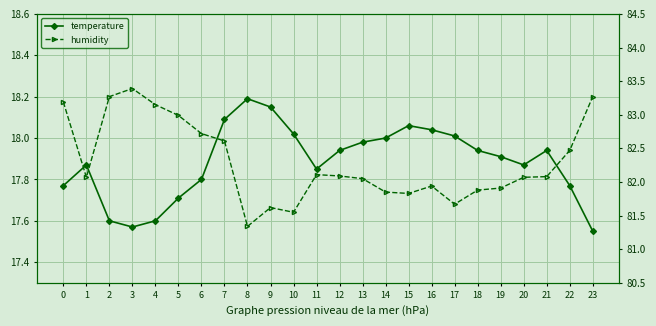

Which category has the highest value in the humidity series?

3